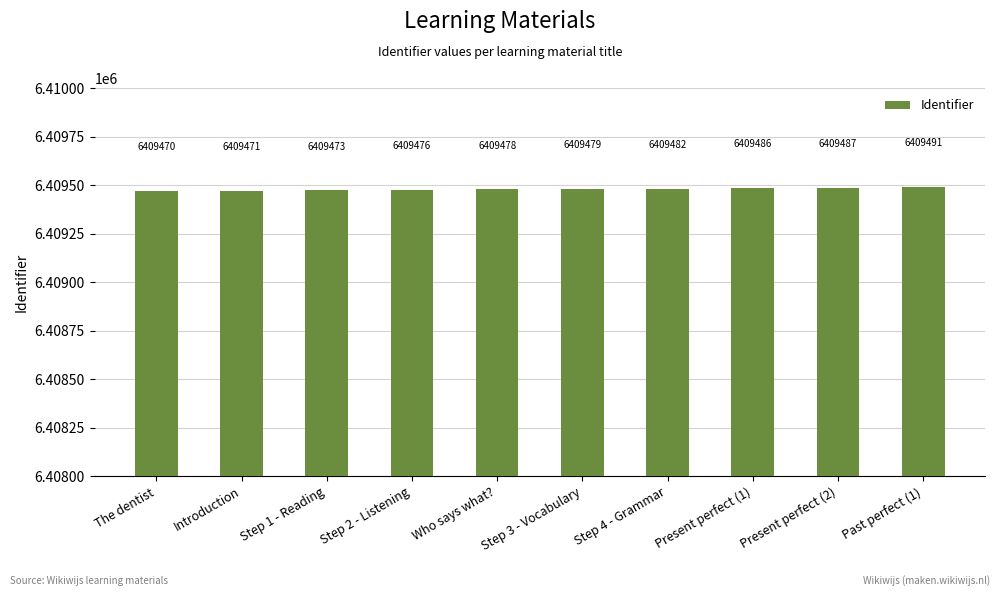

What is the greatest value displayed?

6409491